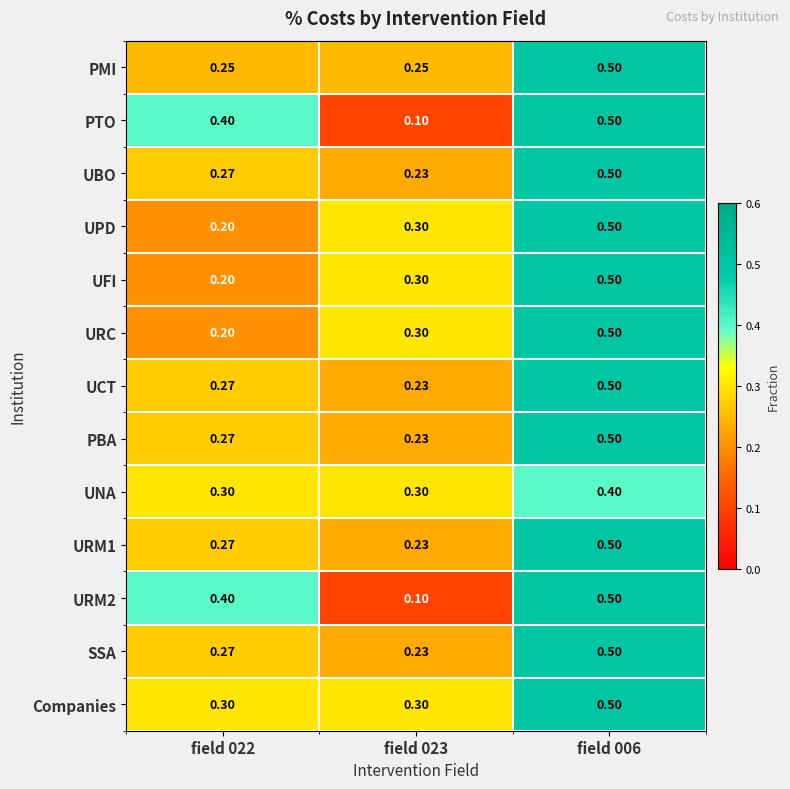

Is the value of URM2 at field 023 greater than the value of UBO at field 006?

No